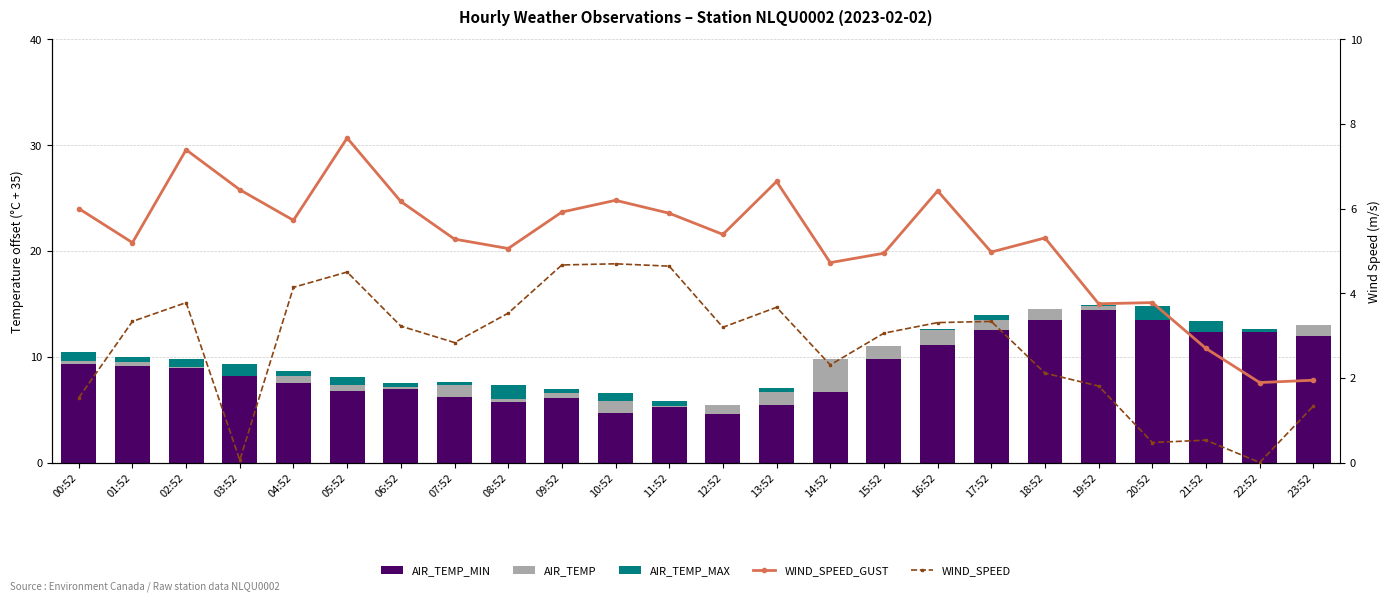

What is the label of the 7th bar from the right?

17:52